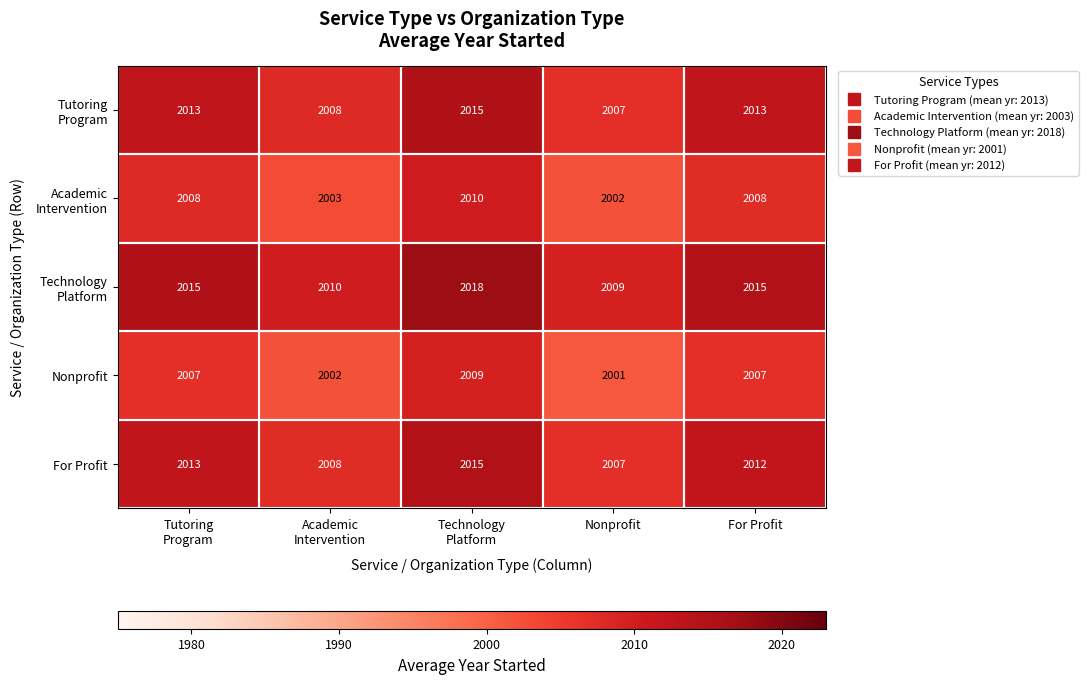

What is the difference between the maximum and second lowest values in the Nonprofit series?

7